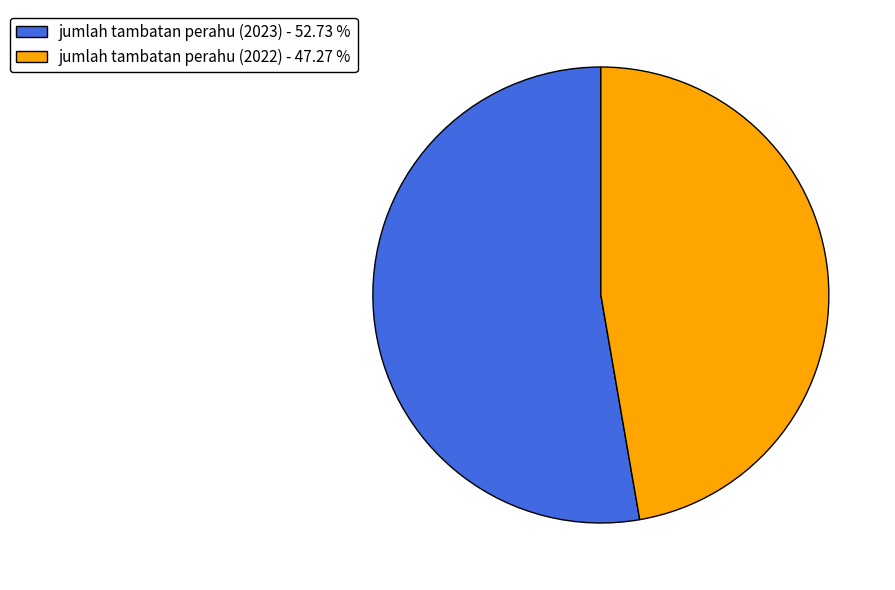

Is the sum of jumlah tambatan perahu (2022) and jumlah tambatan perahu (2023) greater than half?

Yes